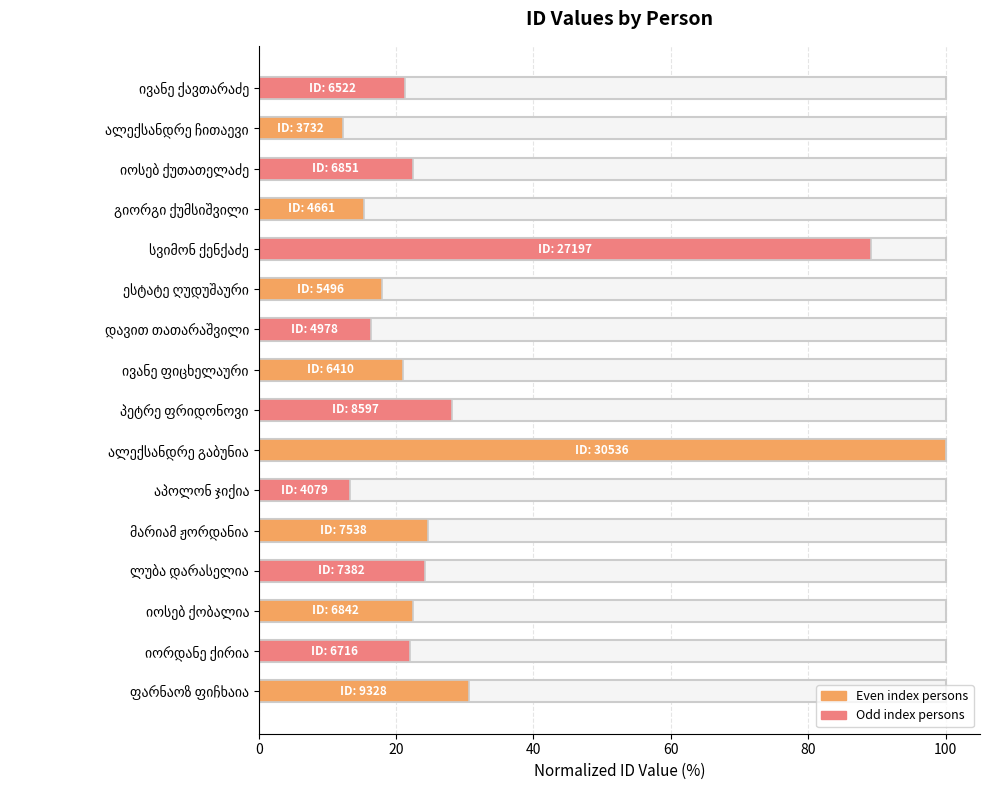

What is the difference between the maximum and minimum values?

87.8